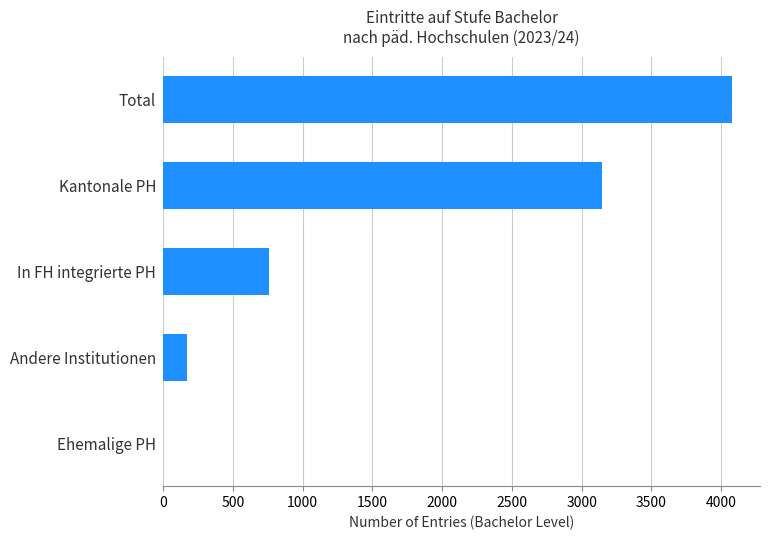

What is the sum of all values?

8148